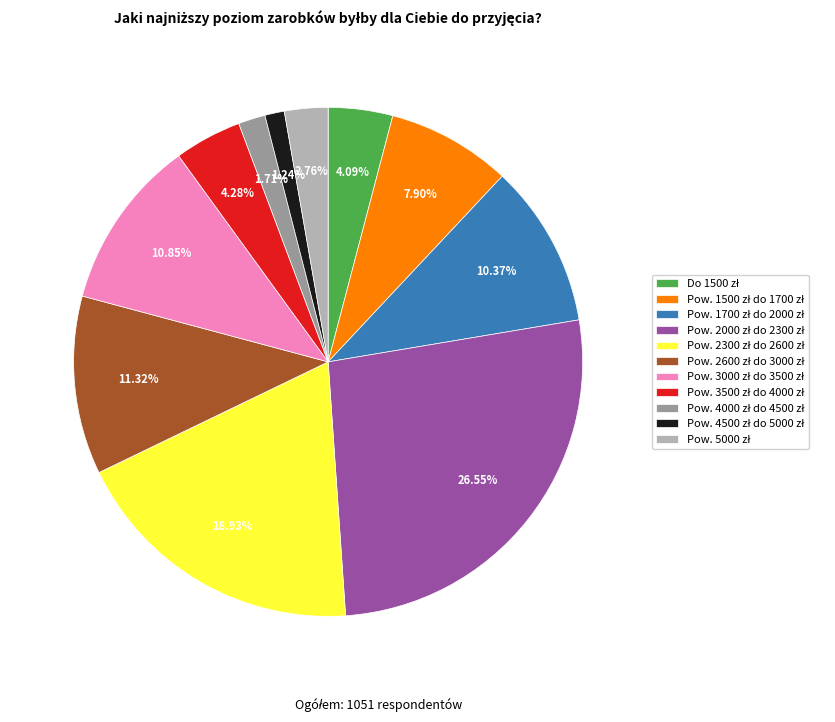

Does any single category account for the majority?

No